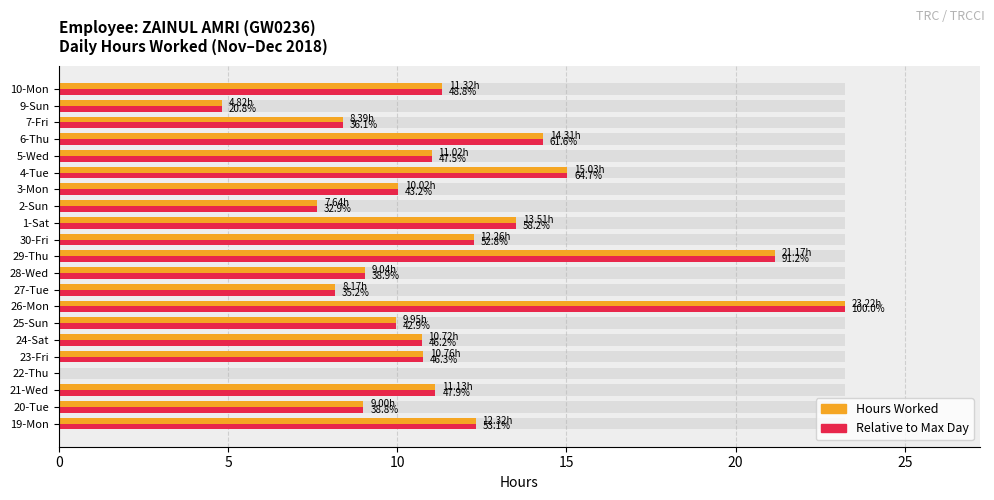

Is the value of Hours Worked at 28-Wed greater than the value of Relative to Max at 10-Mon?

No